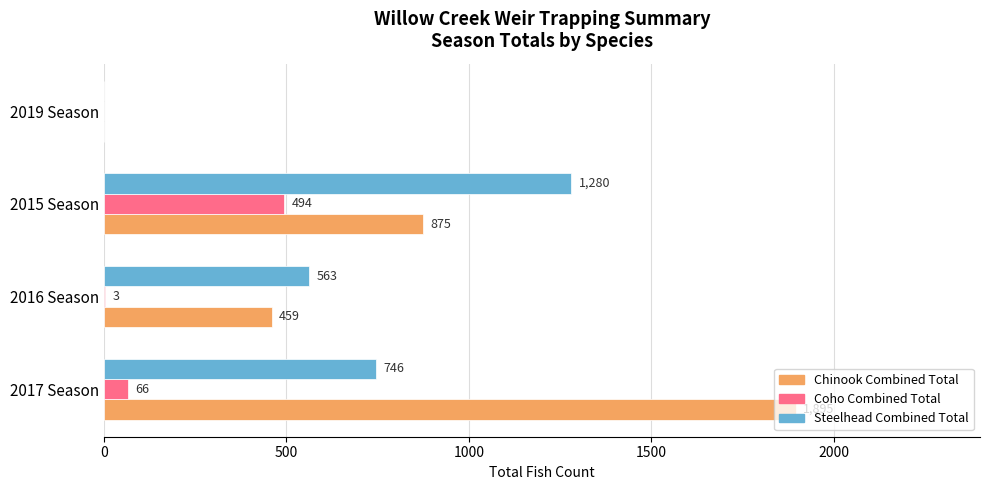

Where is Chinook Combined Total nearest to the value 947?

2015 Season